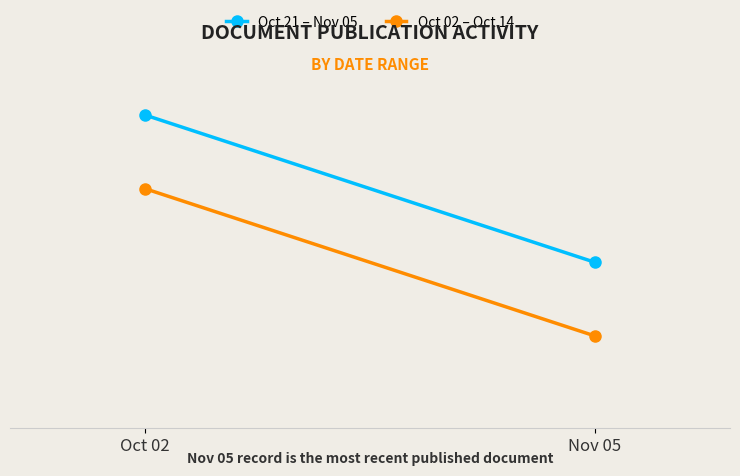

What is the total value across all series at Nov 05?

902